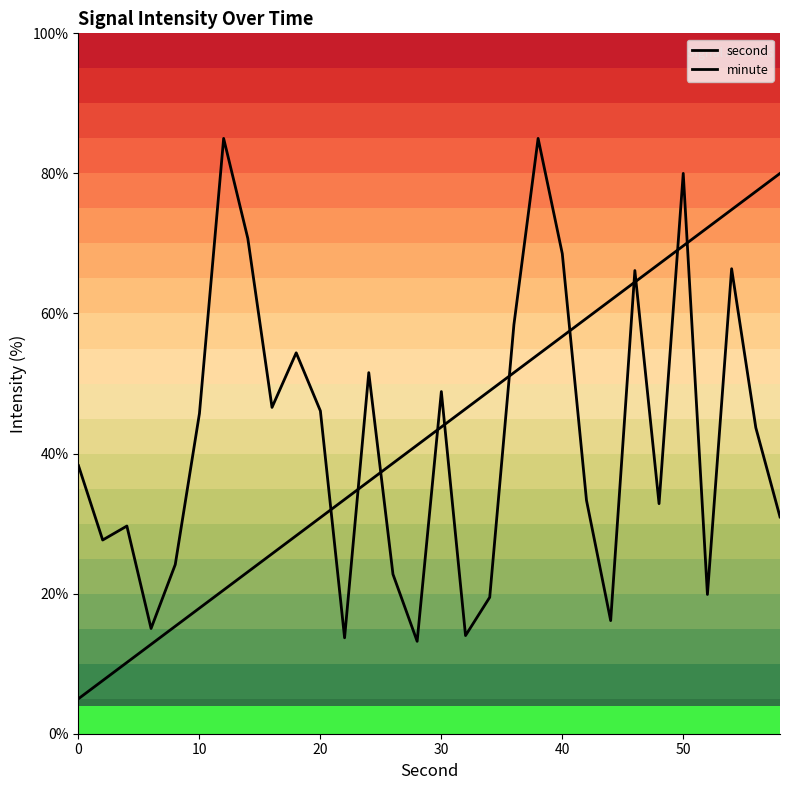

At how many categories does at least one series exceed 66?

11